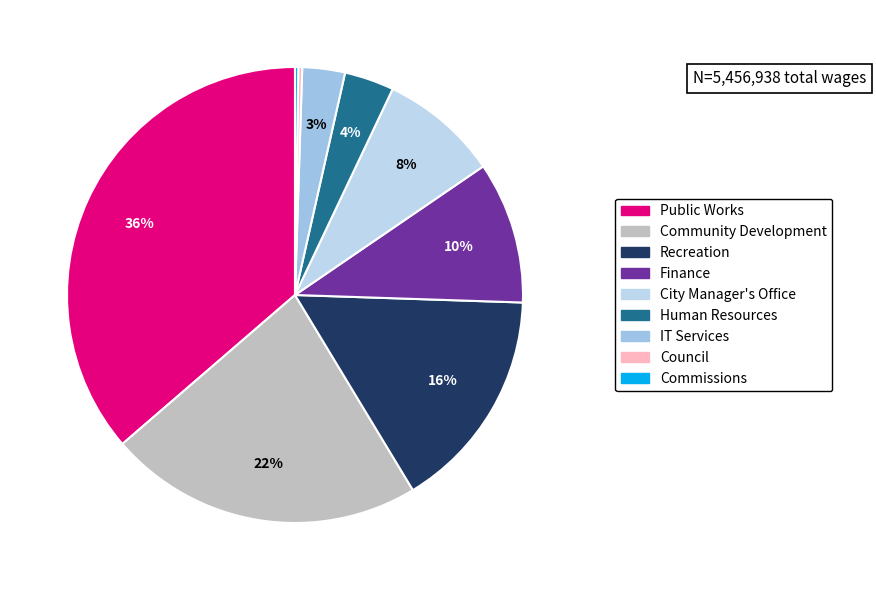

Rank the categories by value from lowest to highest.

Commissions, Council, IT Services, Human Resources, City Manager's Office, Finance, Recreation, Community Development, Public Works